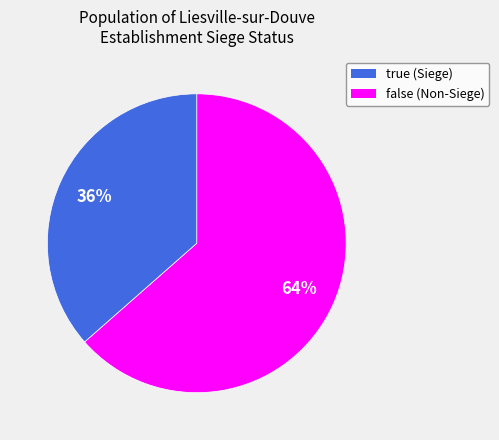

To the nearest percent, what is the average slice percentage?

50%